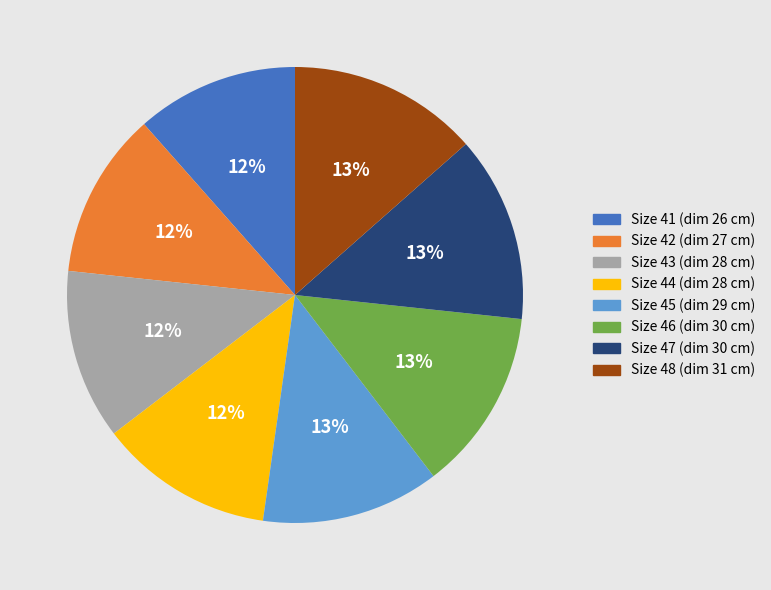

Is there a majority slice in this chart?

No